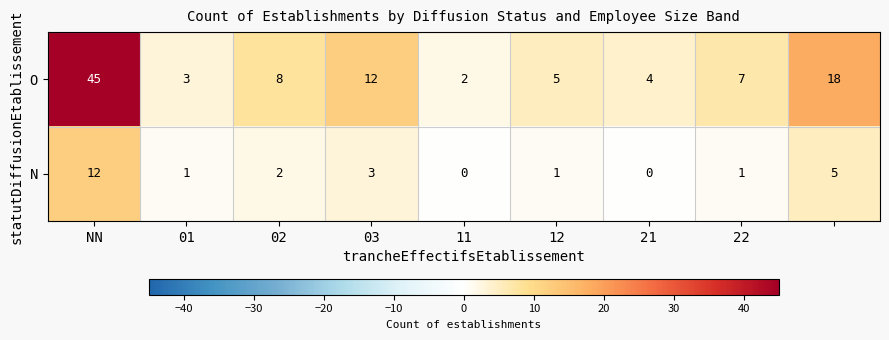

What is the maximum value shown in the chart?

45